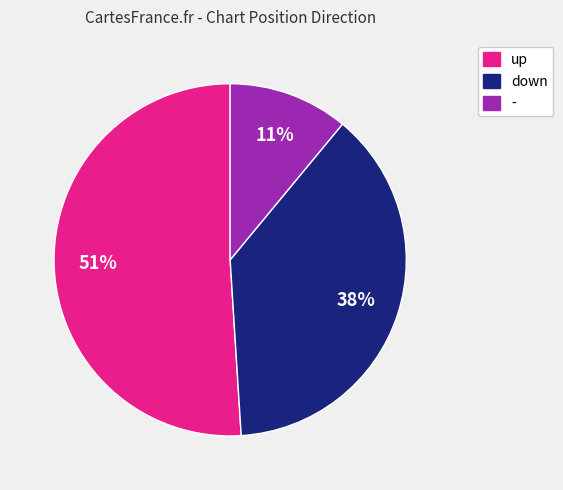

Count the number of slices in the pie.

3